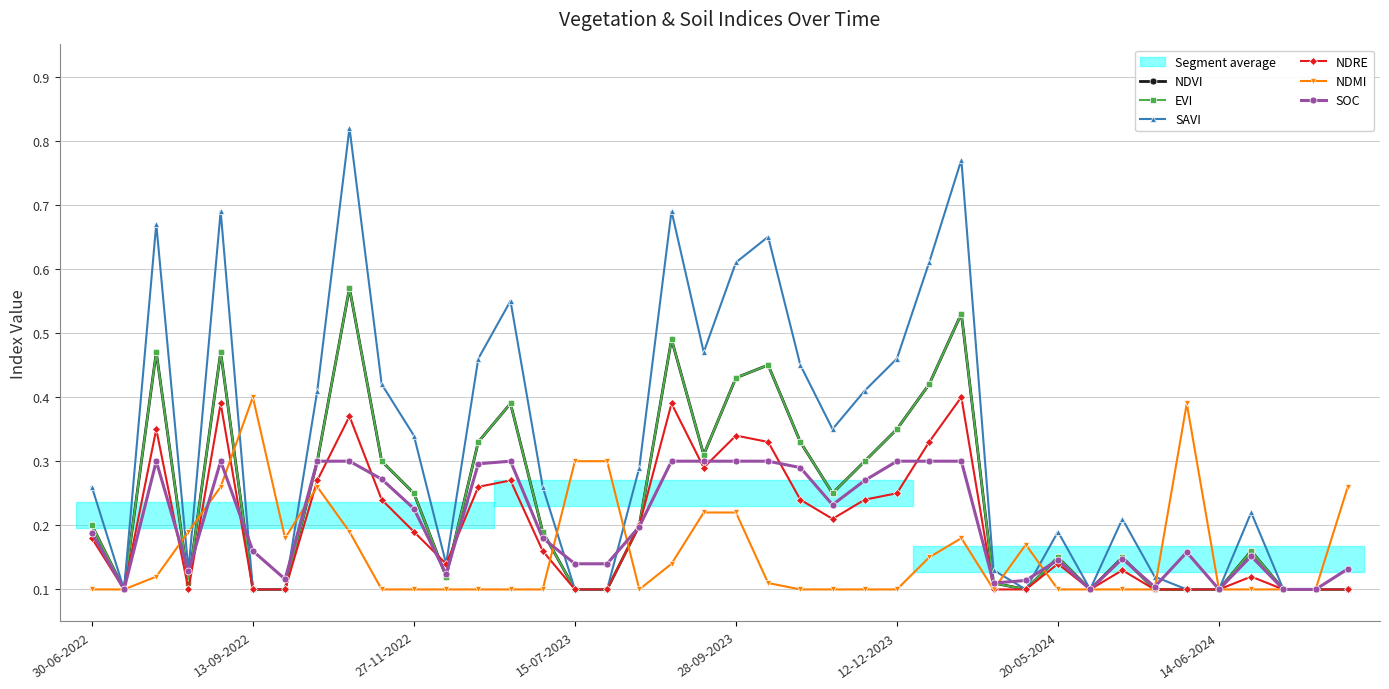

What is the average value of the NDVI series?

0.2